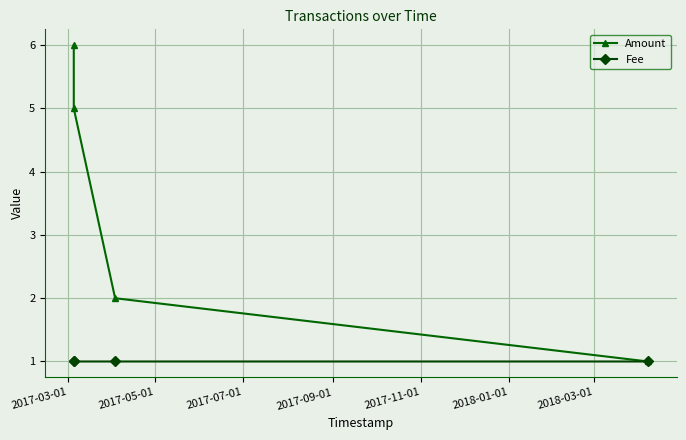

List the series in order of their overall mean, highest first.

Amount, Fee